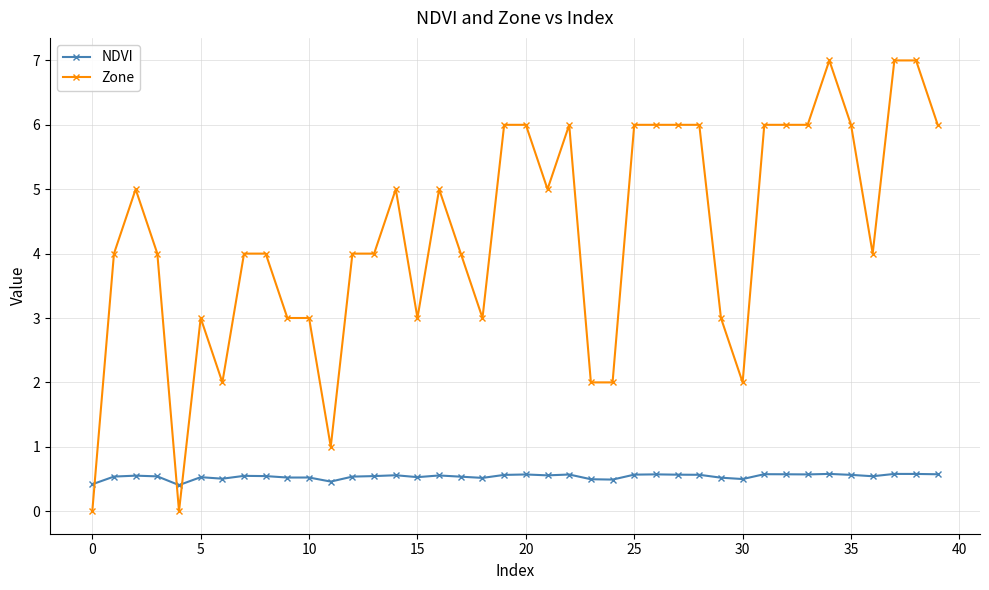

How many intersections are there between Zone and NDVI?

3